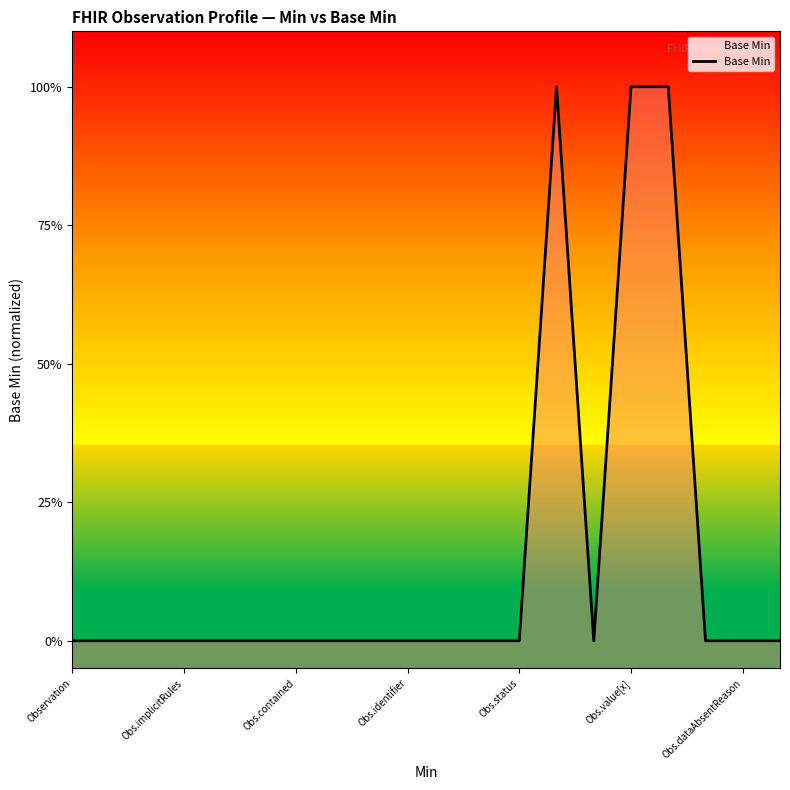

What is the label of the 6th point from the right?

14